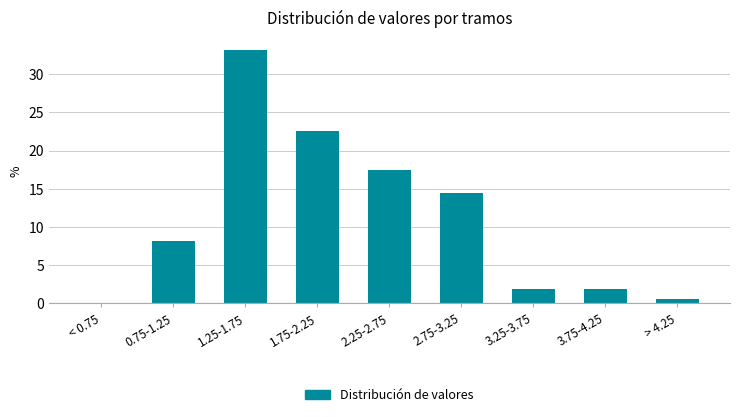

Reading right to left, transcribe all the data shown in this chart.

> 4.25=0.6	3.75-4.25=1.9	3.25-3.75=1.9	2.75-3.25=14.4	2.25-2.75=17.5	1.75-2.25=22.5	1.25-1.75=33.1	0.75-1.25=8.1	< 0.75=0.0